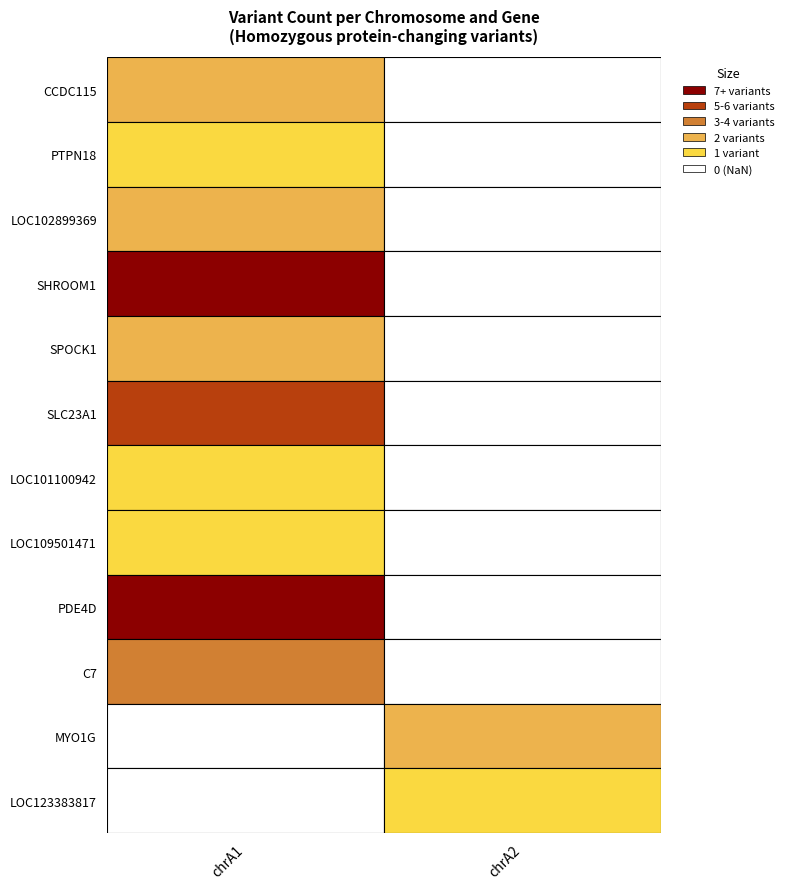

List the series in order of their peak value, lowest first.

chrA2, chrA1